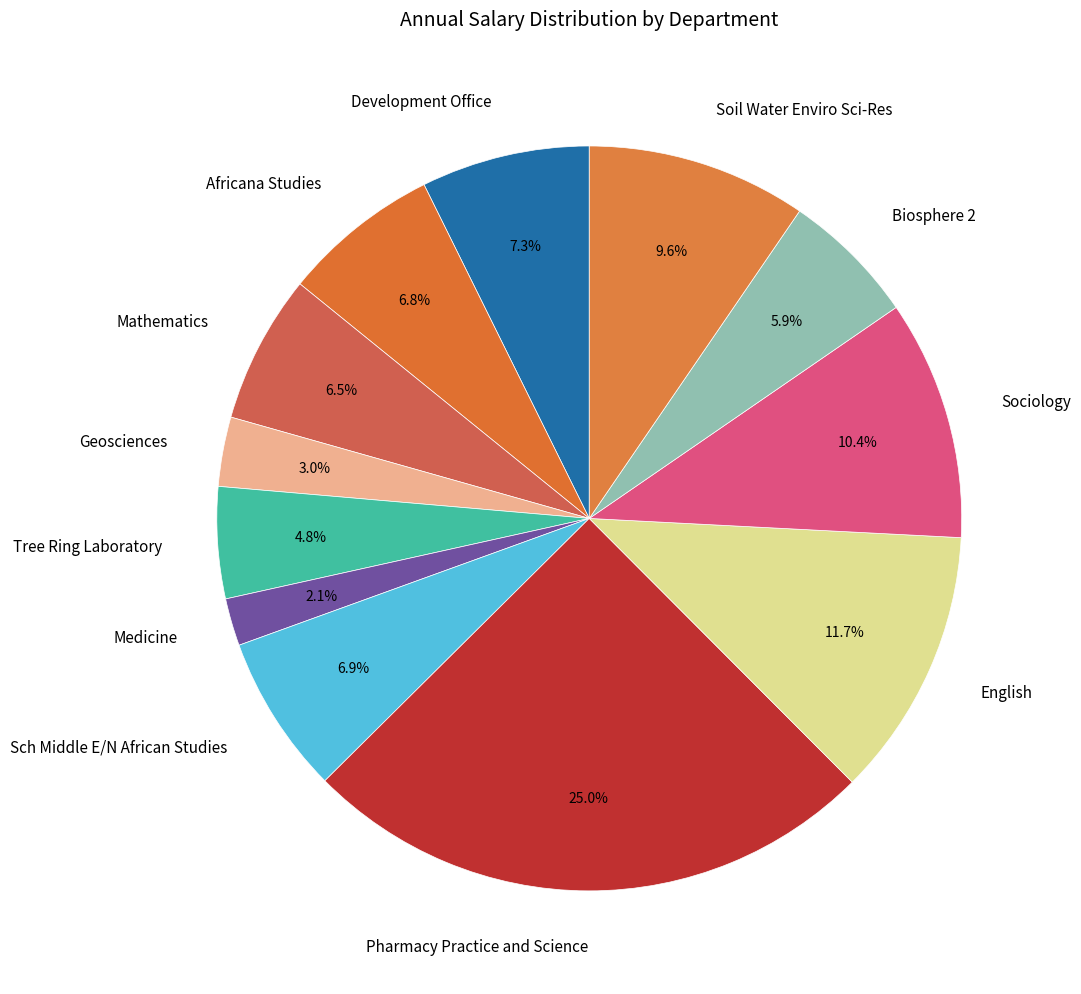

To the nearest percent, what is the difference between the largest and smallest slice percentages?

23%